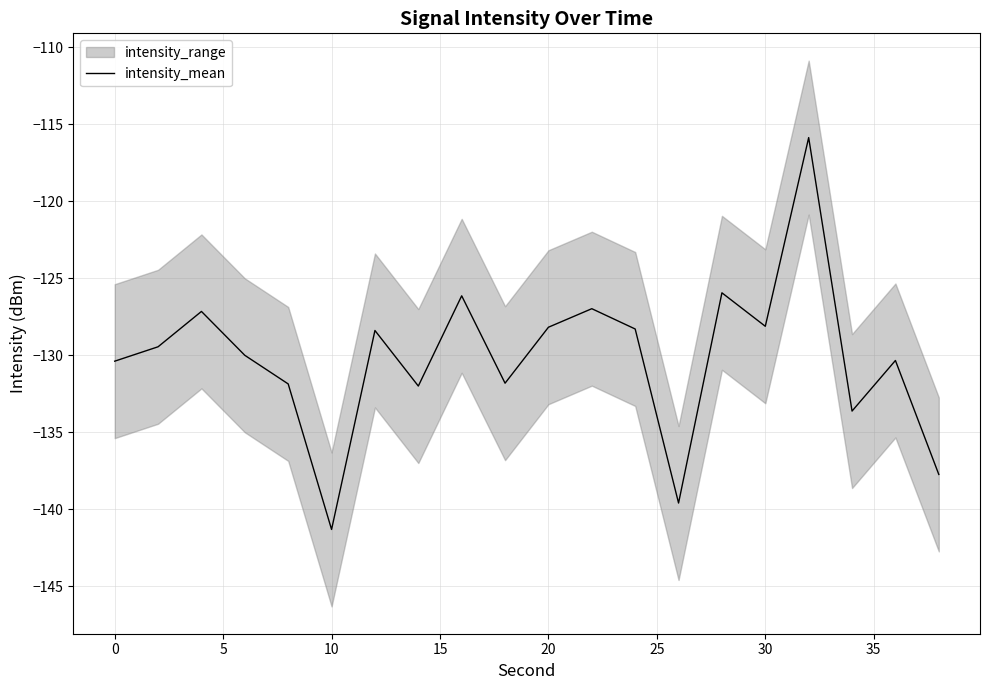

The intensity_mean series shows -83.4 at 30. True or false?

False